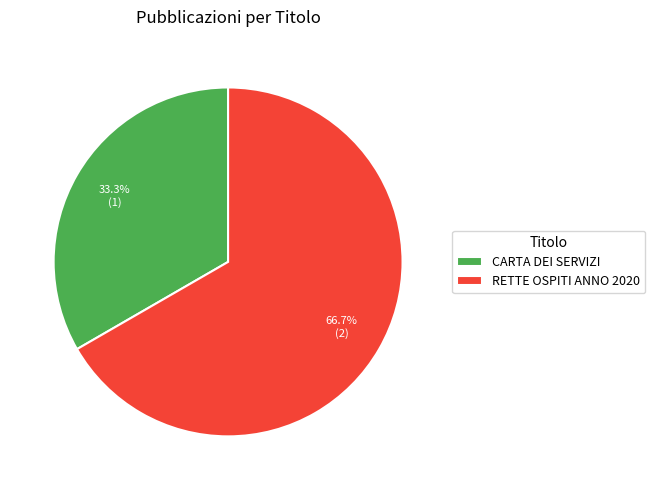

True or false: RETTE OSPITI ANNO 2020 accounts for 78% of the total.

False